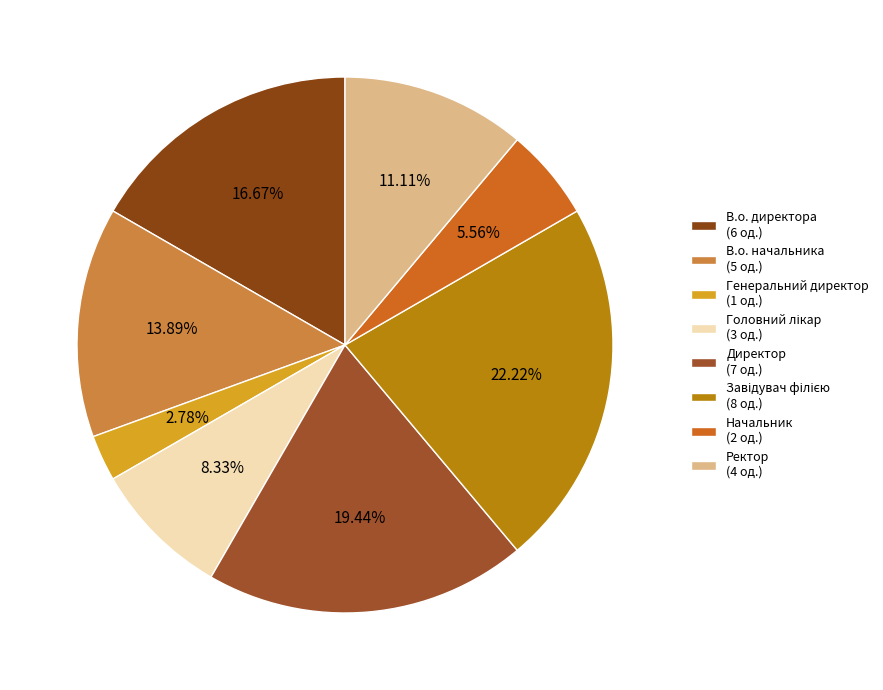

To the nearest percent, what is the combined percentage of Завідувач філією and Директор?

42%